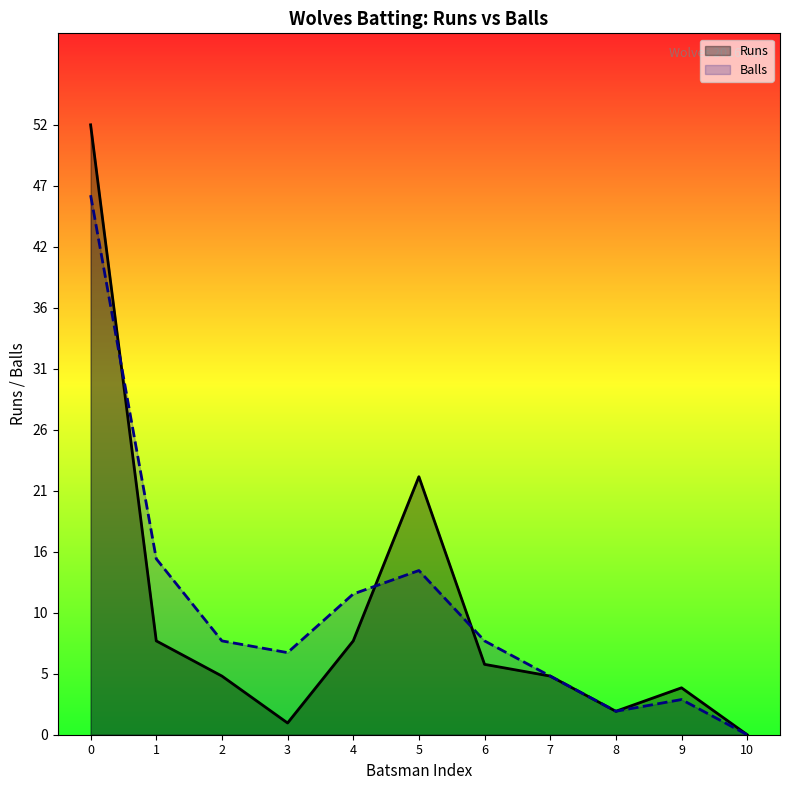

What are all the series names shown in the legend?

Runs, Balls